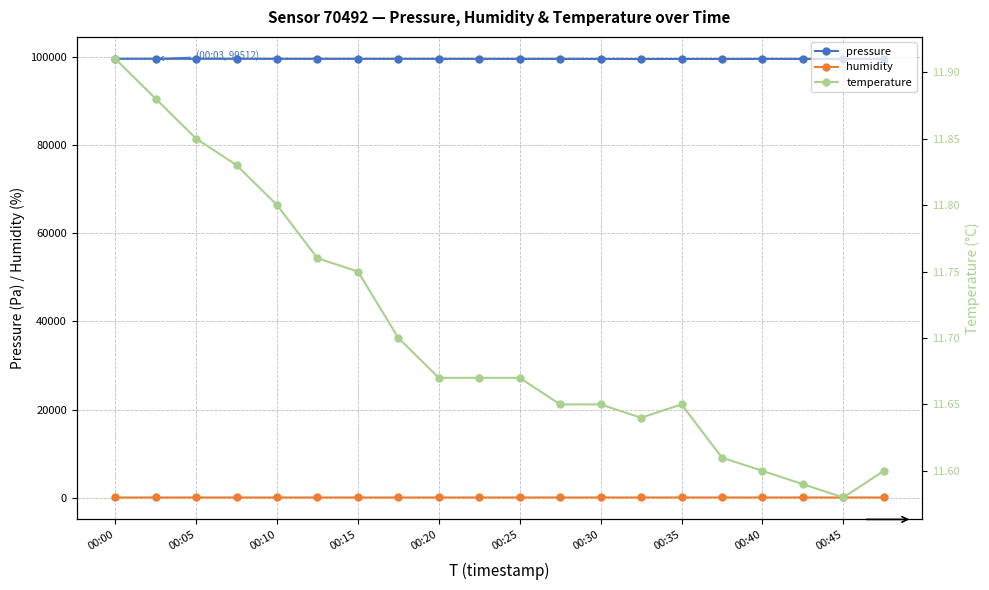

What is the difference between the maximum and minimum values in the pressure series?

40.1